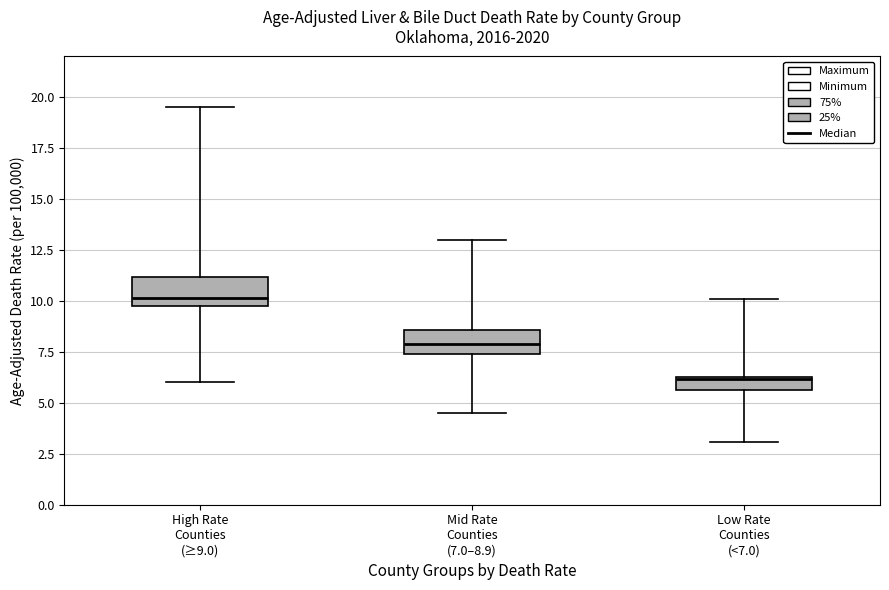

Where does the lower whisker of the box for Low Rate Counties (<7.0) end on the y-axis? The values are not printed on the chart, so give them approximately, as read against the axis.

3.0